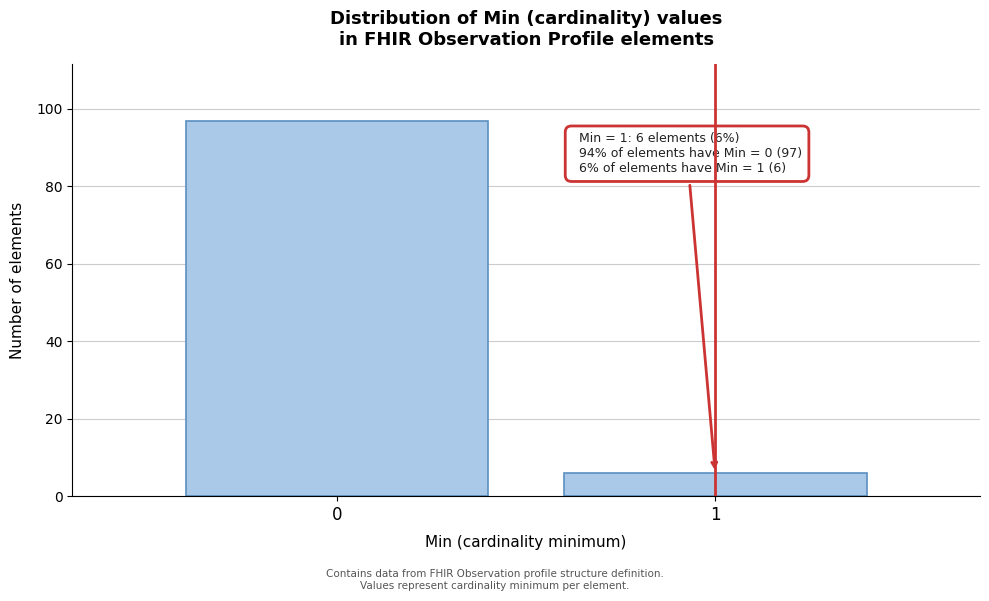

Reading left to right, extract all data points from this chart.

97	6